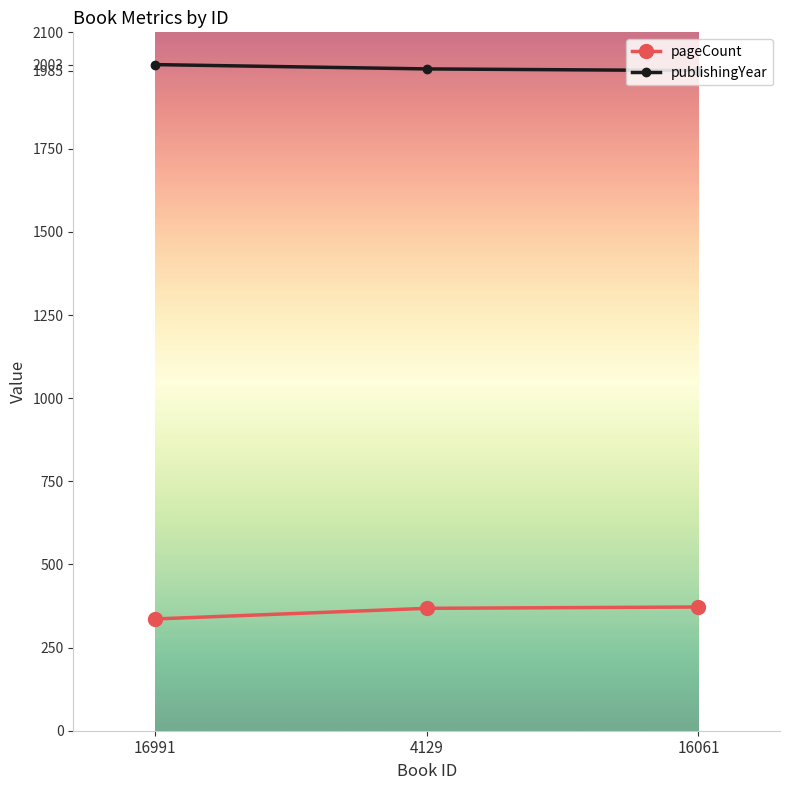

What is the minimum value for pageCount?

336